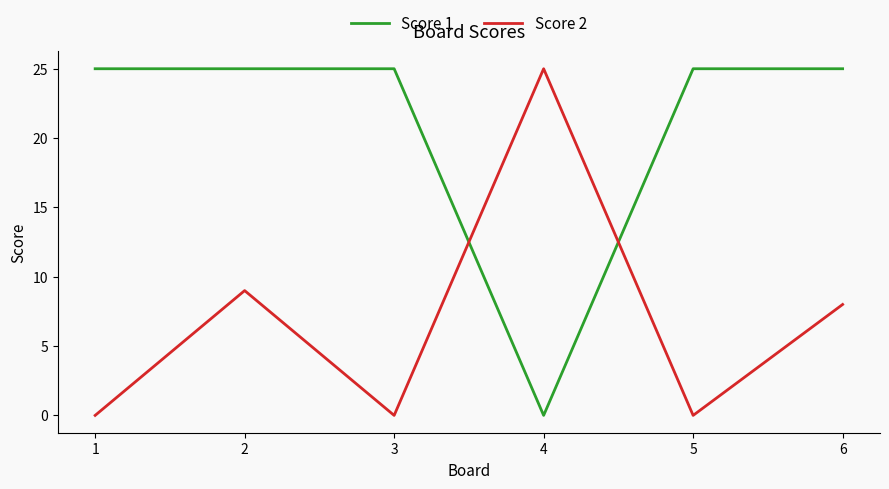

What is the difference between the highest and lowest values at 3?

25